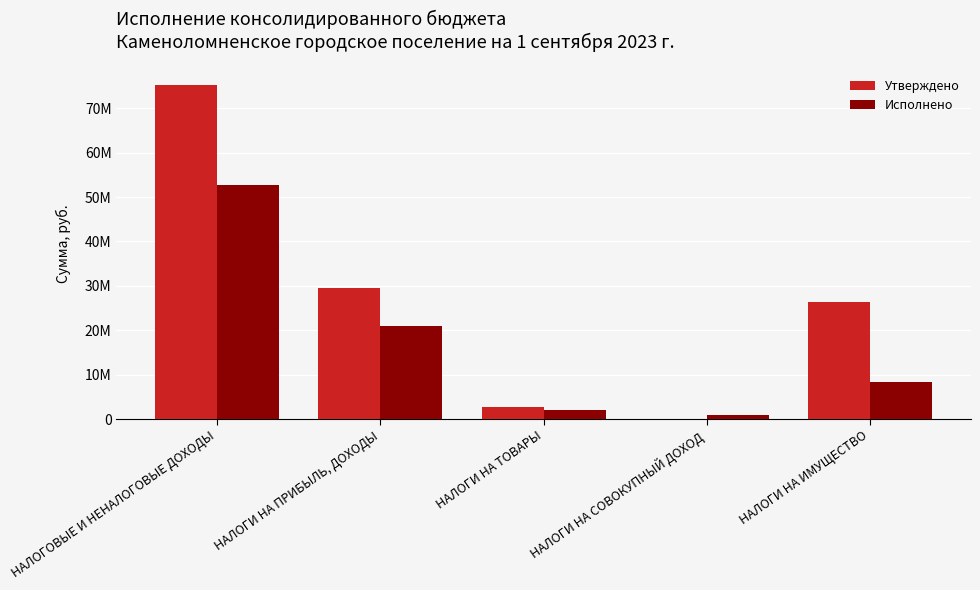

What is the difference between the second highest and minimum values in the Утверждено series?

29507900.0